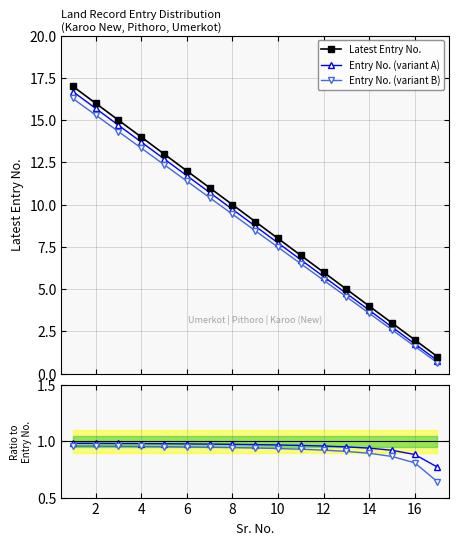

What is the maximum value for Entry No. (variant A)?

16.7